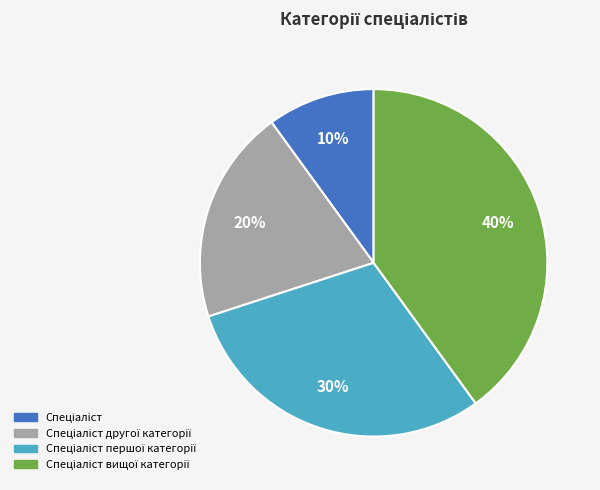

Is there a majority slice in this chart?

No